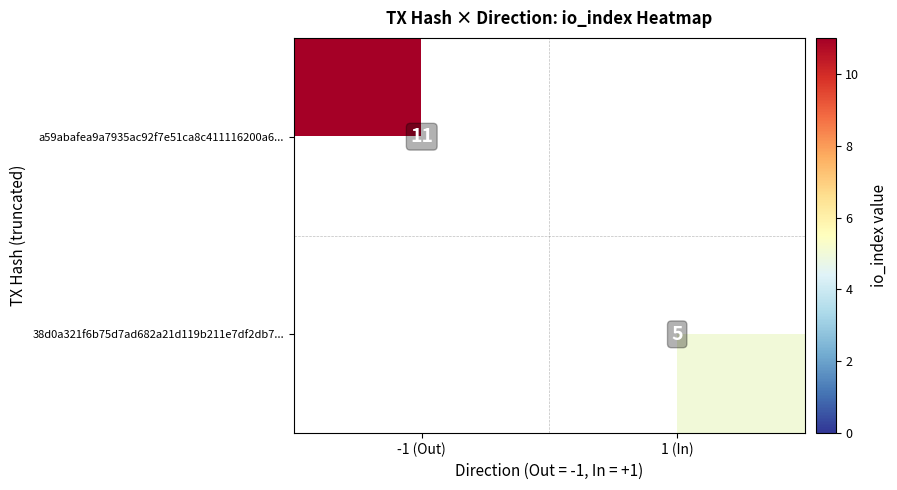

How many values in 38d0a321f6b75d7ad682a21d119b211e7df2db7... are above zero?

1